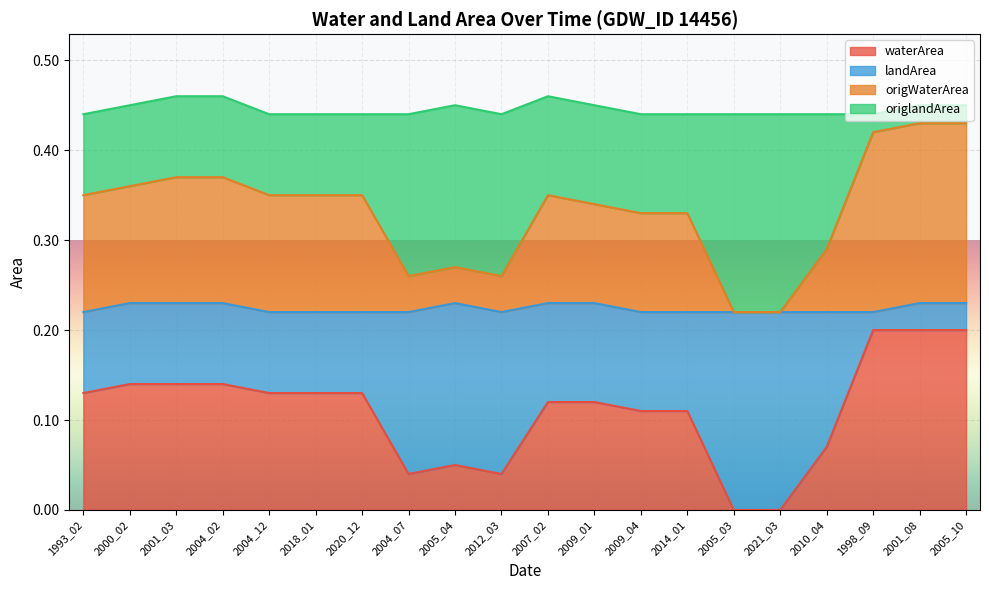

What is the approximate value of waterArea at 2004_02?

0.1